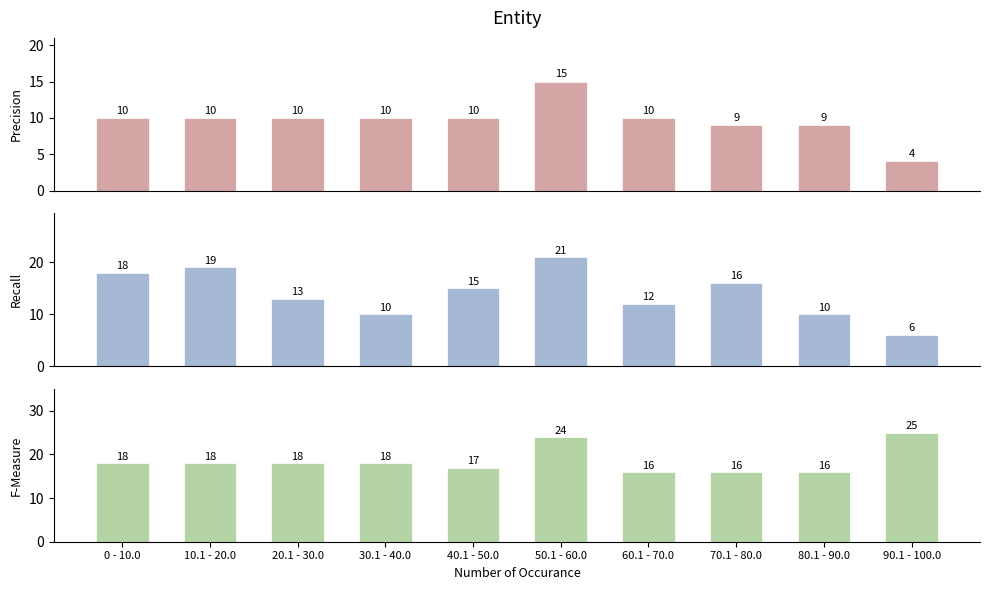

The Total Laps series shows 10 at 60.1 - 70.0. True or false?

True